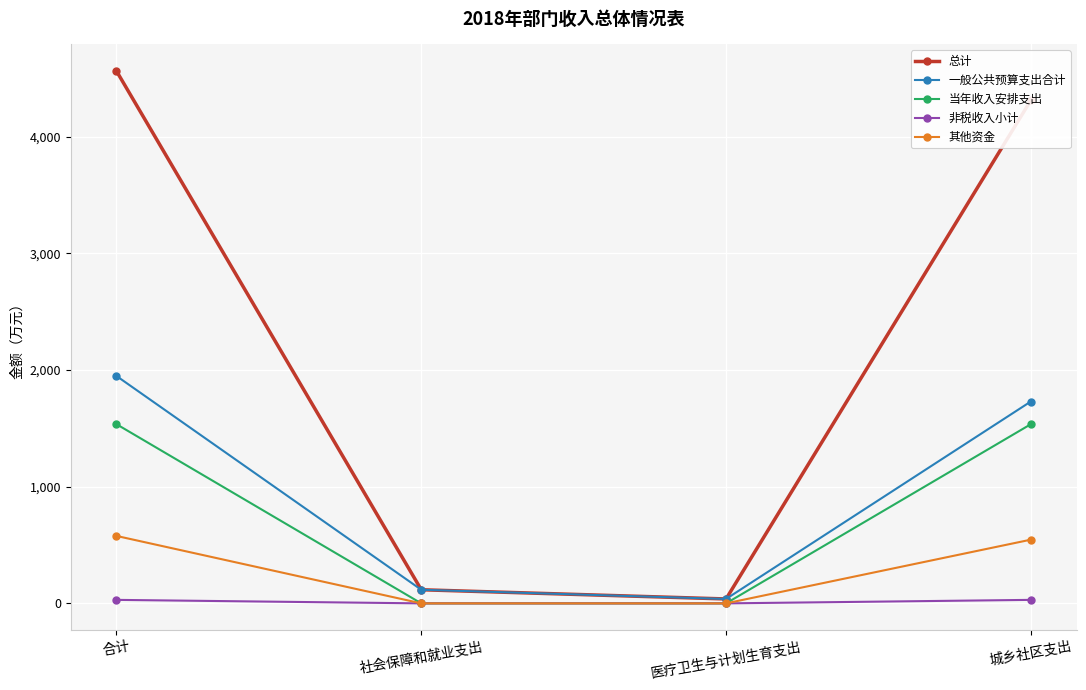

What is the total value across all series at 社会保障和就业支出?

233.5